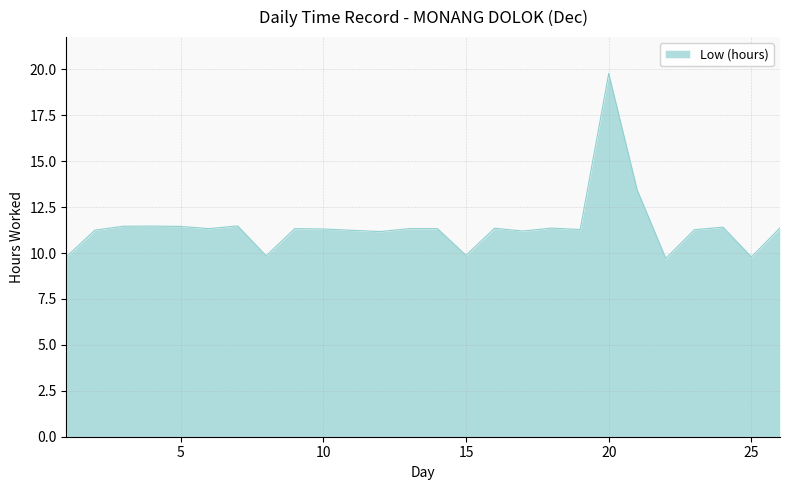

What is the sum of all values?

286.4